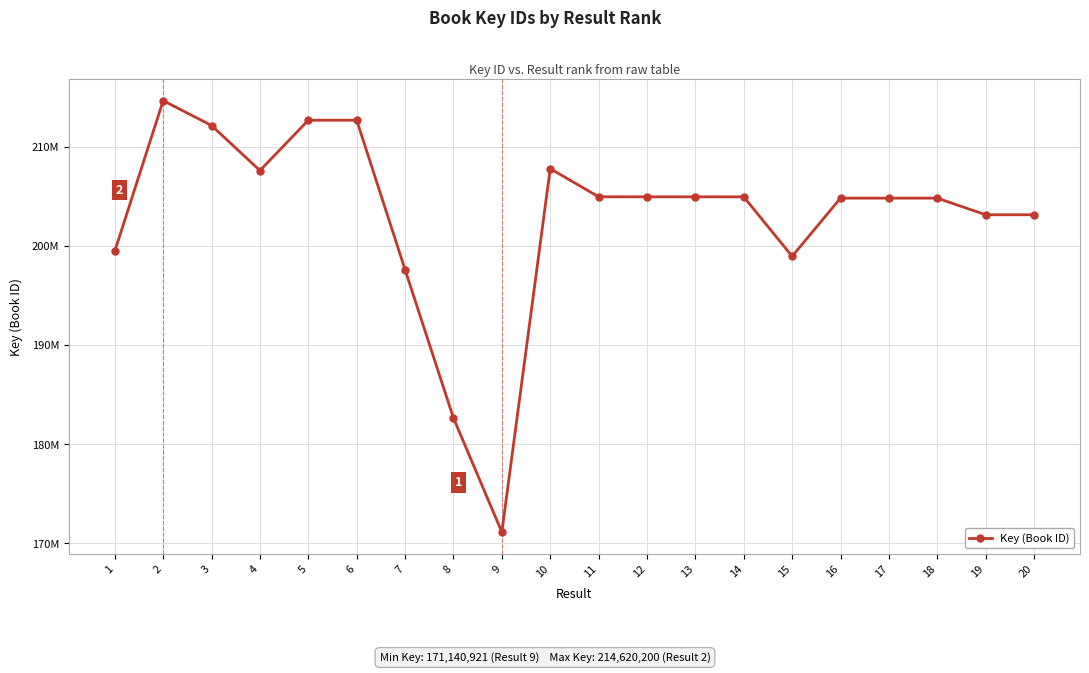

Rank the categories by value from highest to lowest.

2, 6, 5, 3, 10, 4, 11, 13, 12, 14, 18, 16, 17, 20, 19, 1, 15, 7, 8, 9